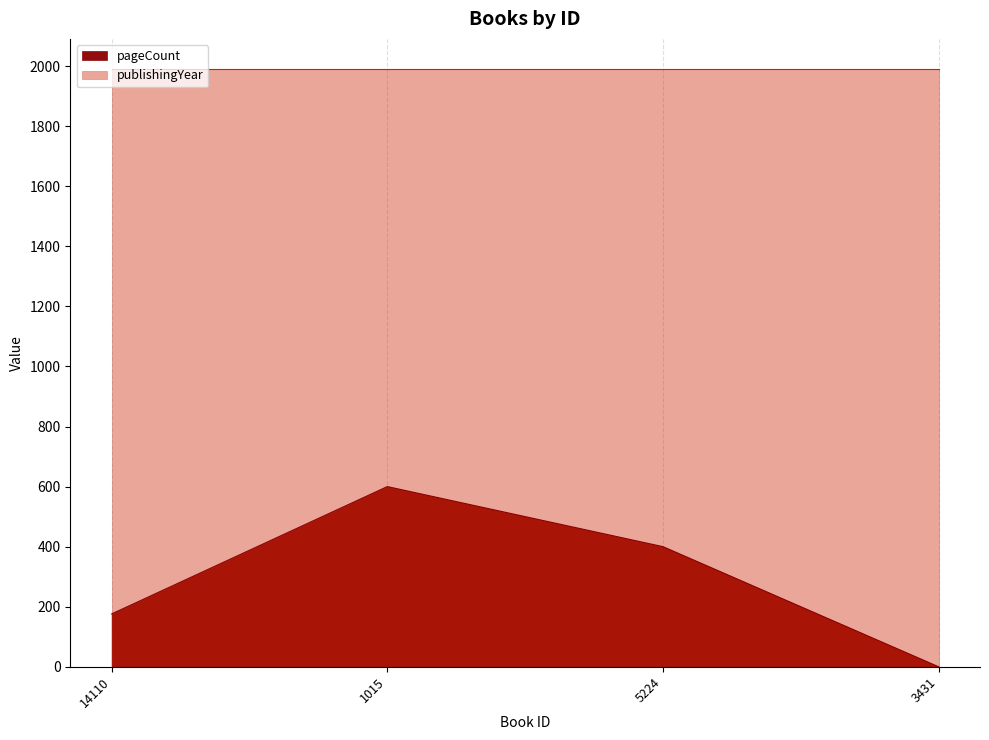

True or false: there are more than 1 points higher than both neighbors.

False